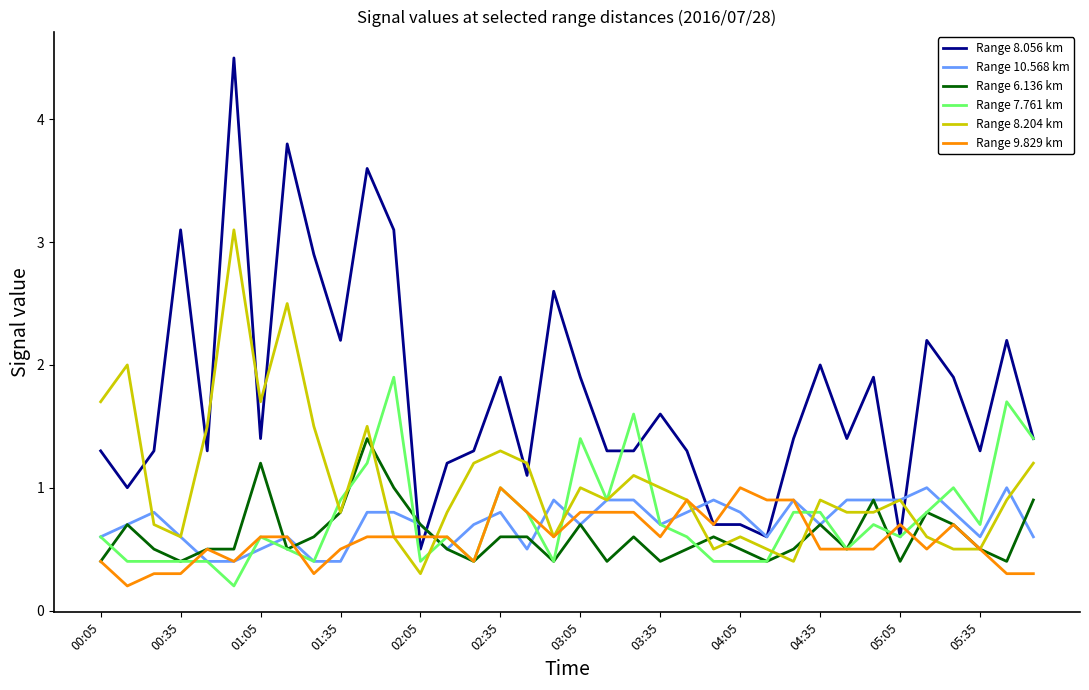

After their last crossing, which series has the higher values: Range 6.136 km or Range 8.056 km?

Range 8.056 km